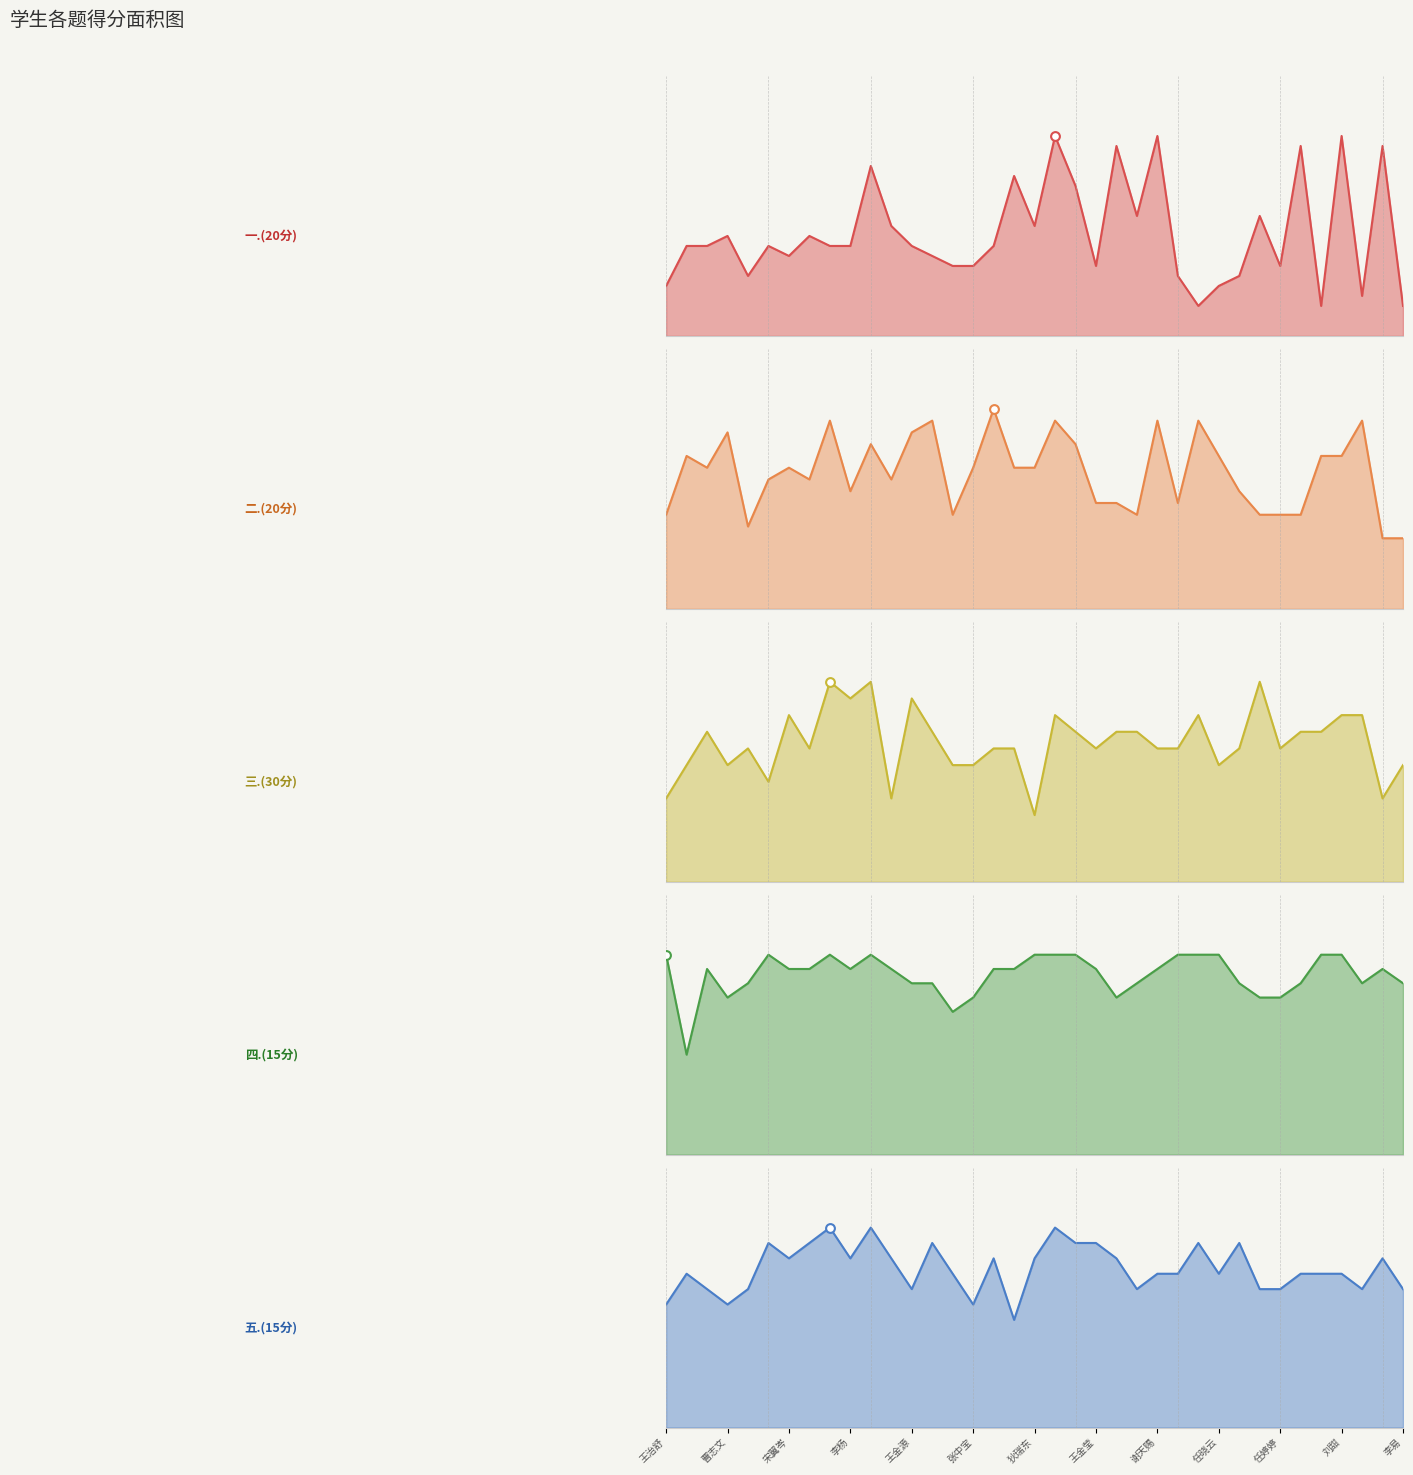

Is the value of 三.(30分) at 刘力玮 greater than the value of 四.(15分) at 刘峻豪?

Yes